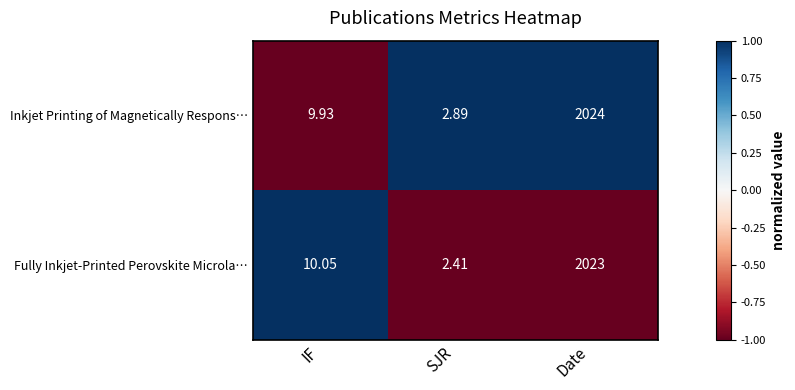

At IF, list the series in order from largest to smallest.

Fully Inkjet‑Printed Perovskite Microla…, Inkjet Printing of Magnetically Respons…